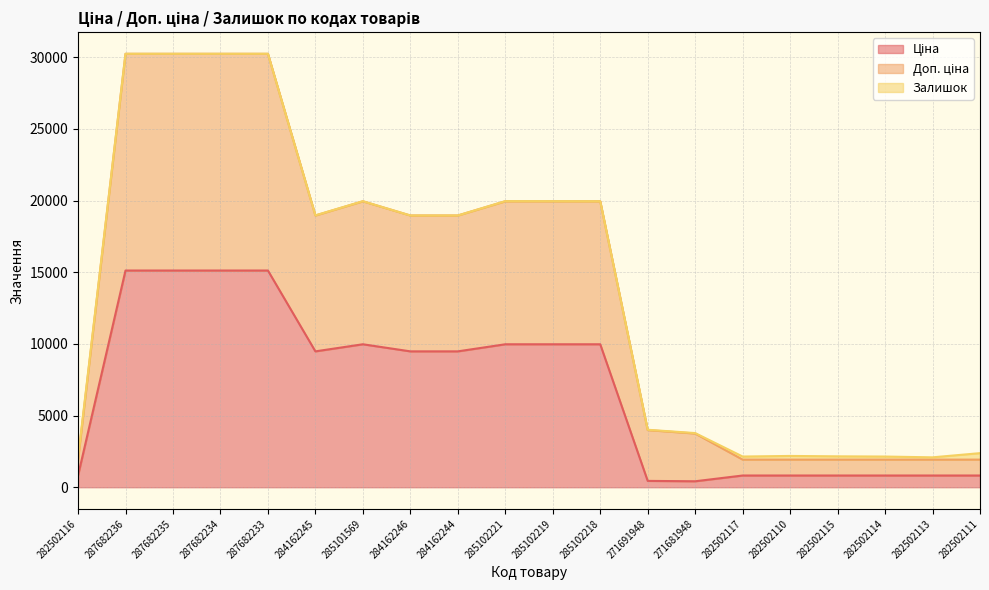

At which category is the sum across all series the highest?

287682236